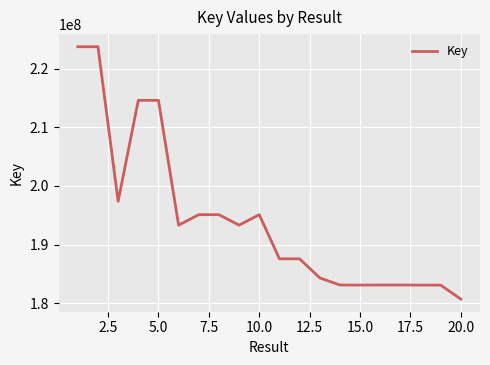

What is the smallest value displayed?

180707788